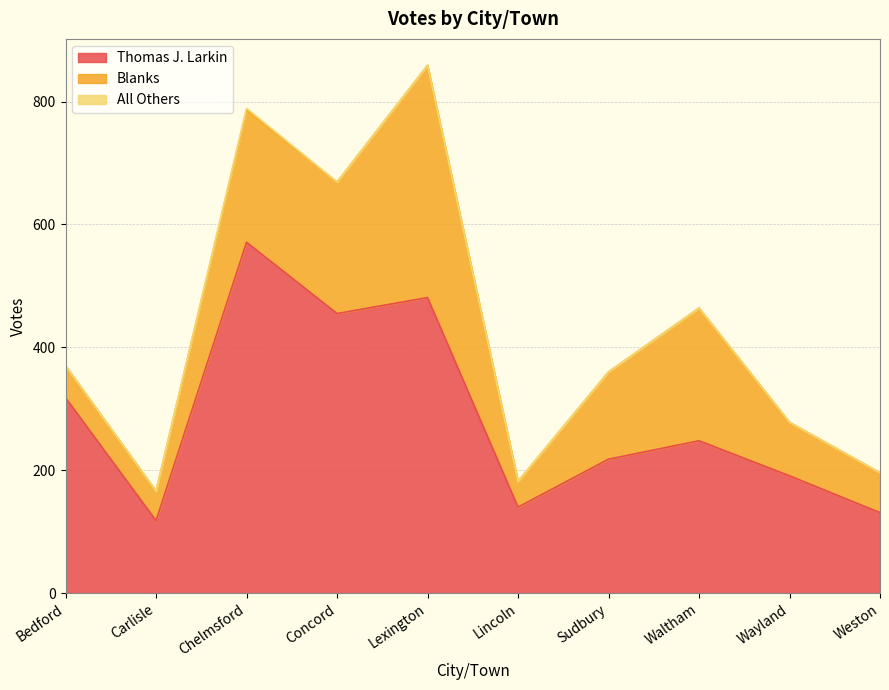

What value does the Blanks series have at Lincoln, to the nearest 5?

40